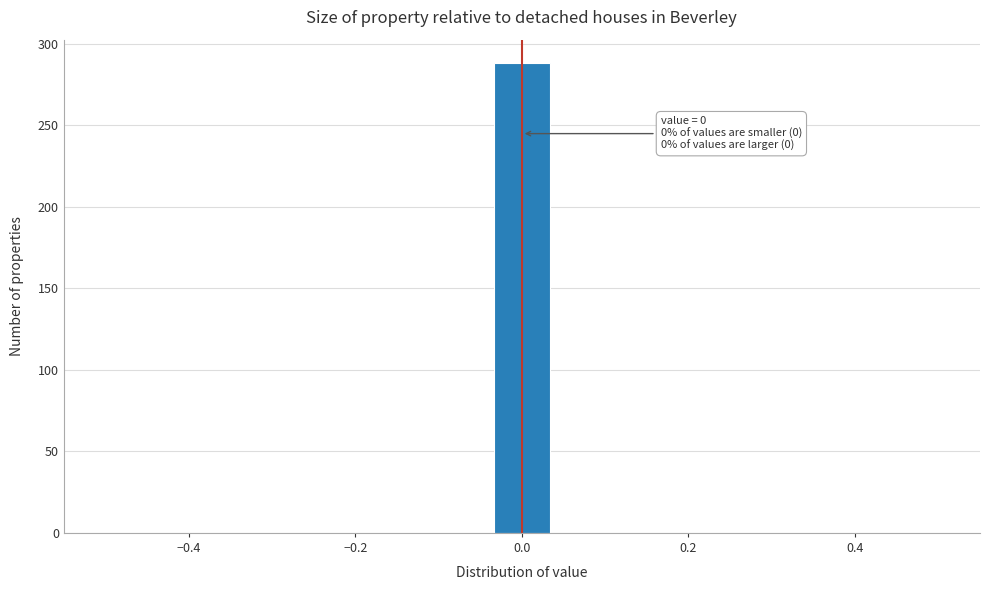

Around what value on the x-axis is the tallest bar? Give the approximate position of its centre, as read against the axis.

0.00